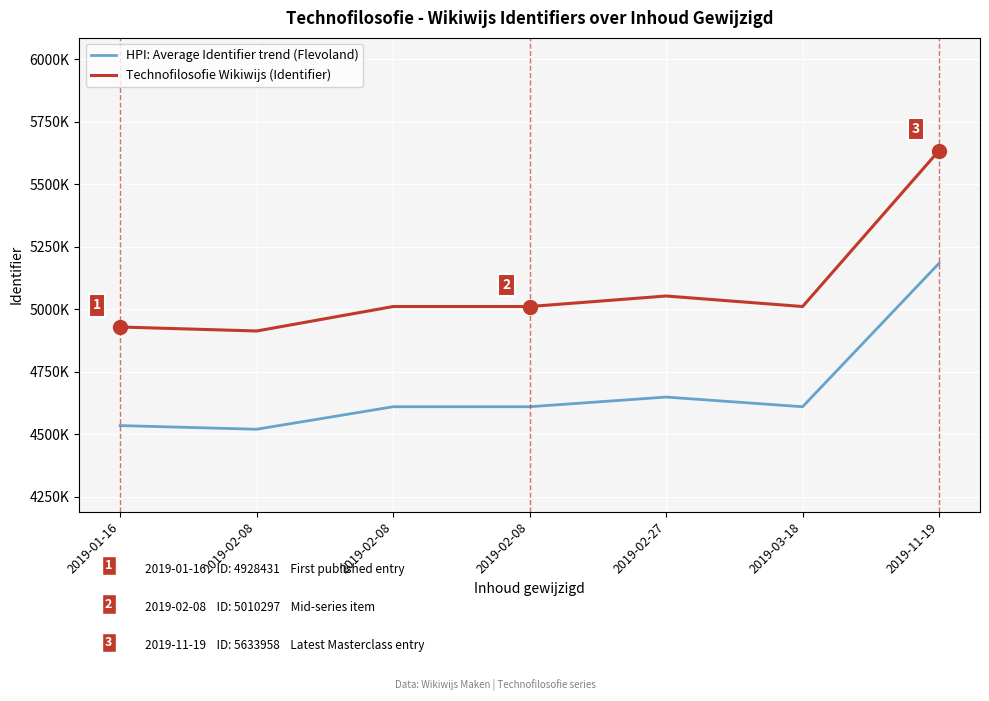

The value of HPI: Average Identifier trend (Flevoland) at 2019-01-16 is 1517815.7. True or false?

False